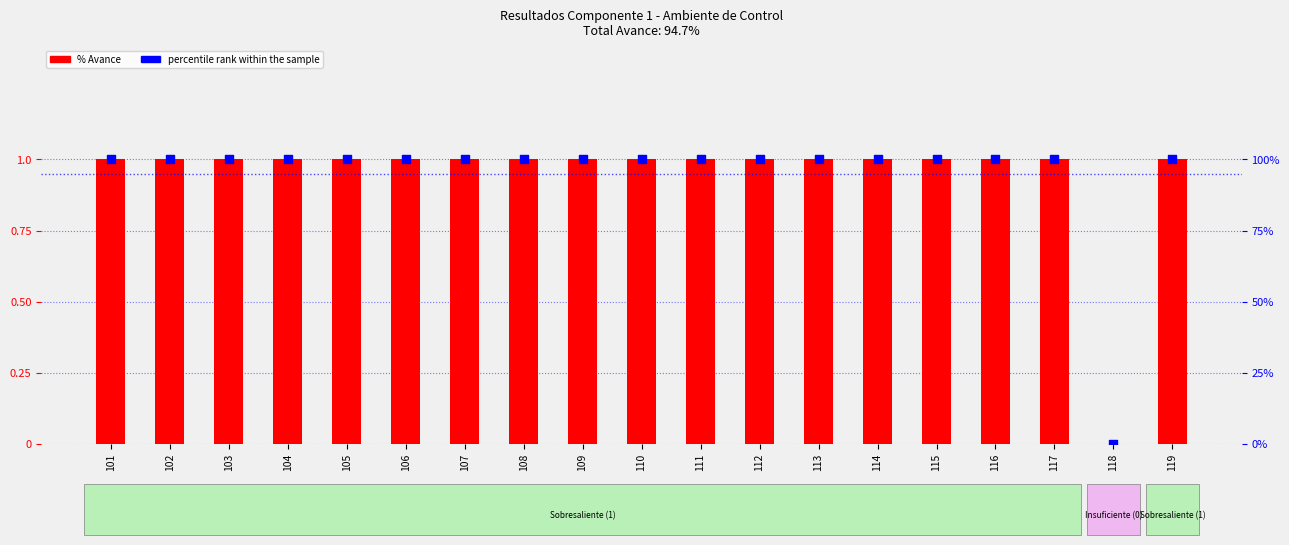

Is the value of % Avance at 108 greater than the value of percentile rank within the sample at 102?

No